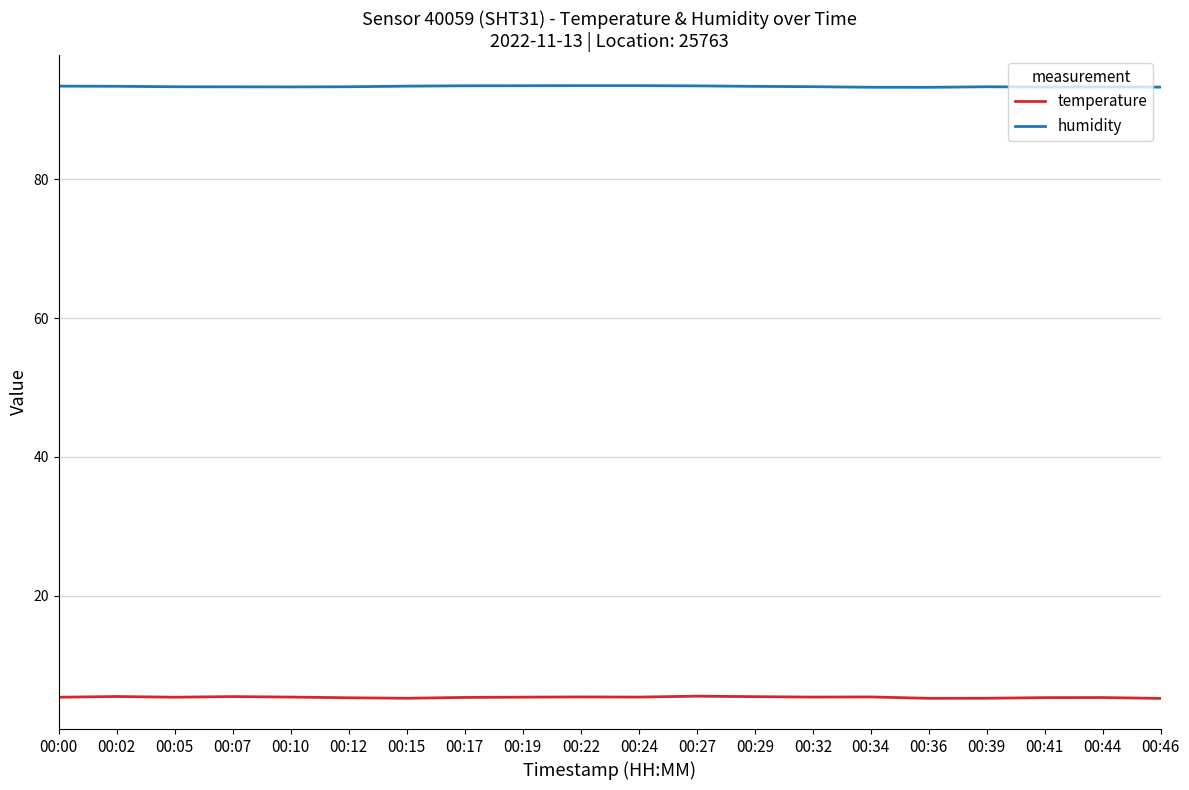

In temperature, how many points are lower than both neighbors (excluding endpoints)?

5